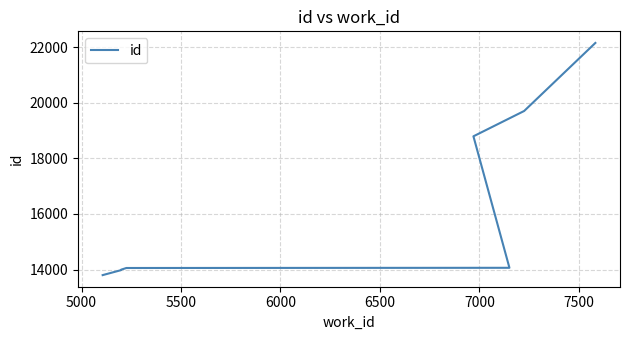

What is the value of the 7th point from the left?

14063